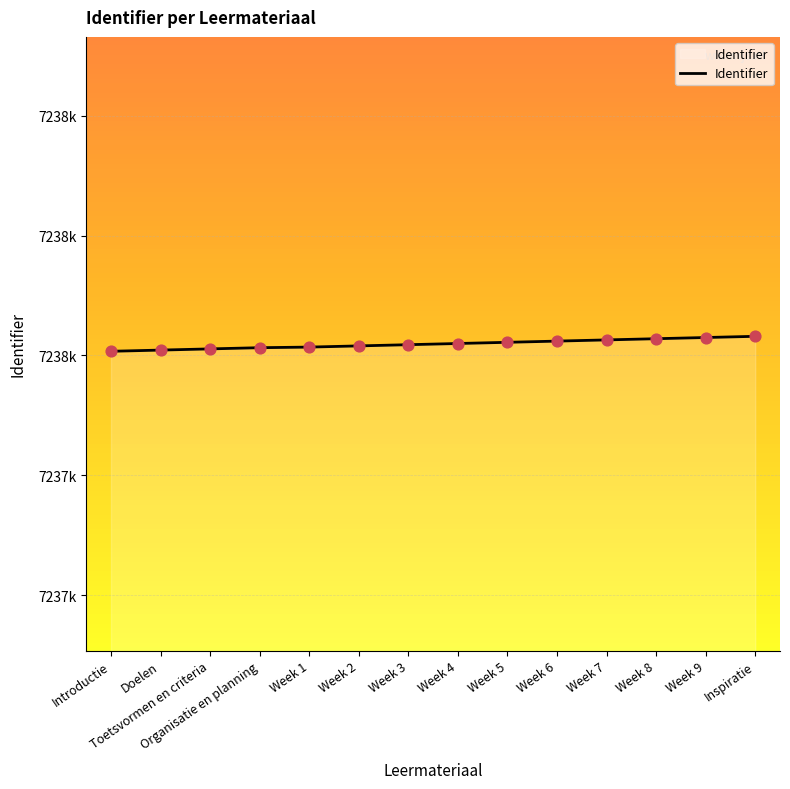

Between Inspiratie and Week 1, which is larger?

Inspiratie